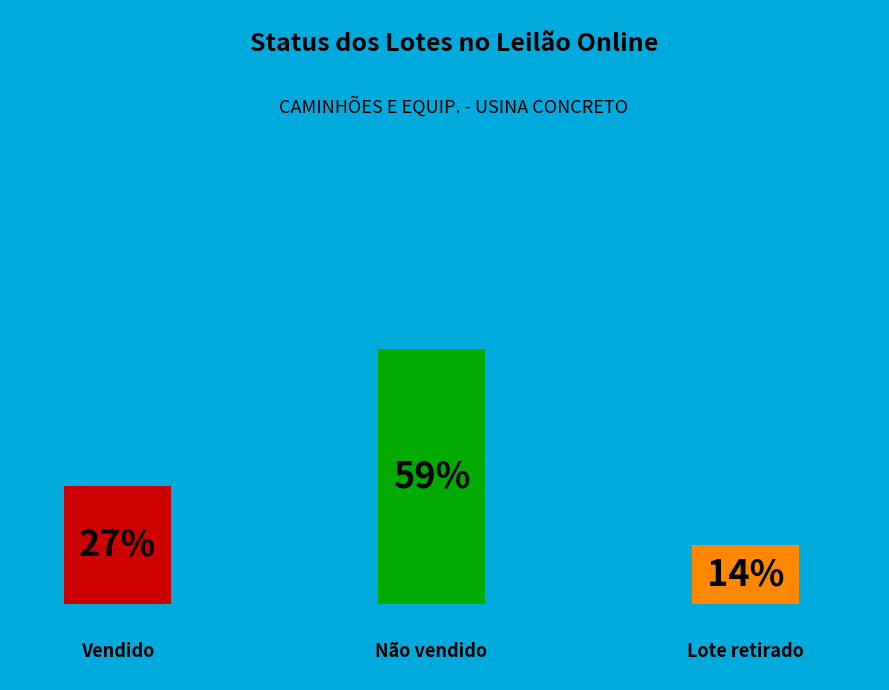

How many segments does this pie chart have?

3